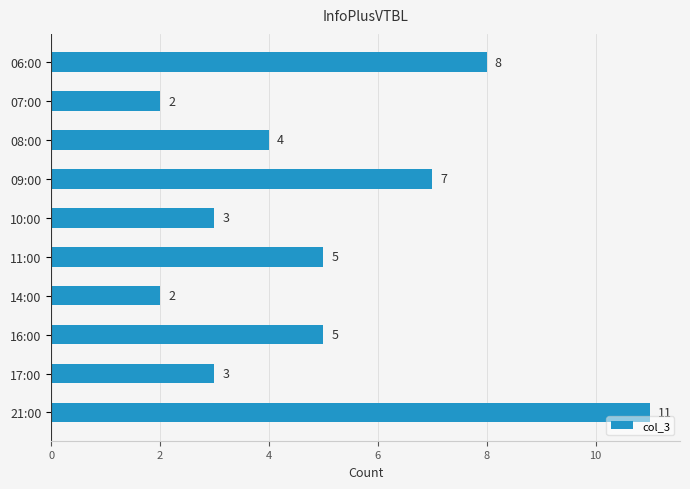

What is the average value?

5